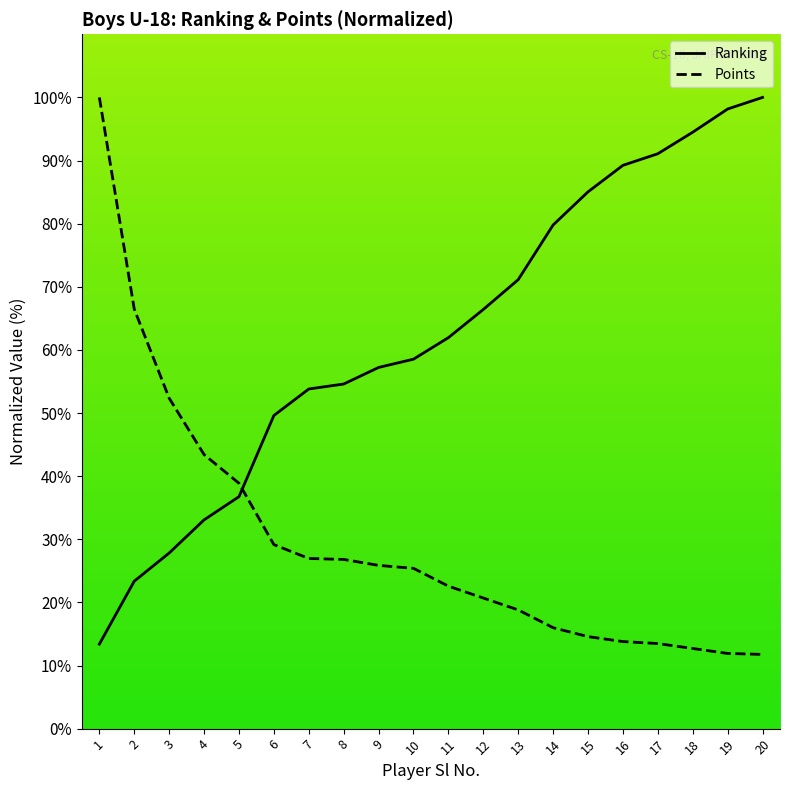

List the series in order of their overall mean, lowest first.

Points, Ranking